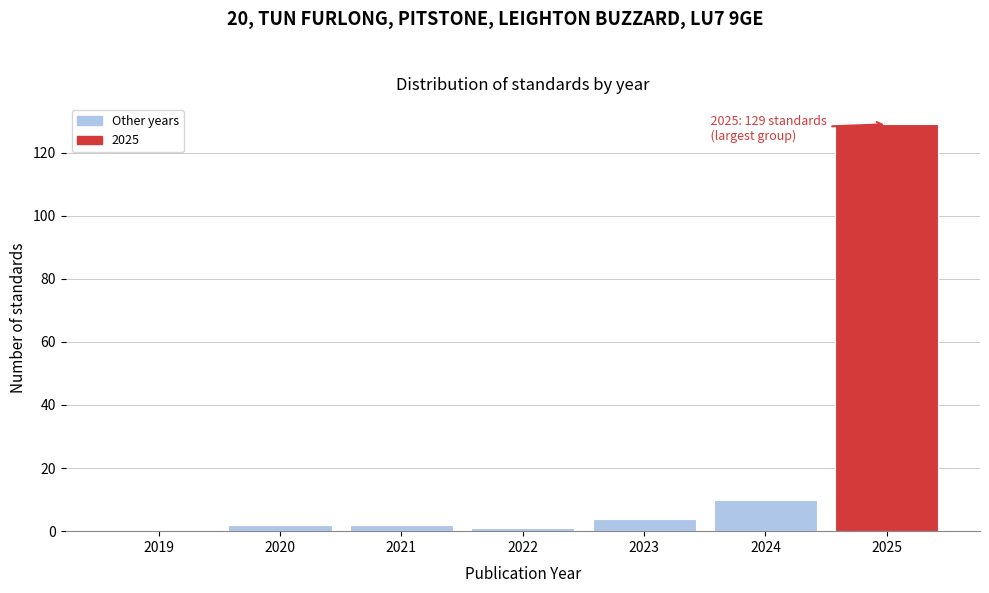

Reading left to right, extract all data points from this chart.

2019=0	2020=2	2021=2	2022=1	2023=4	2024=10	2025=129